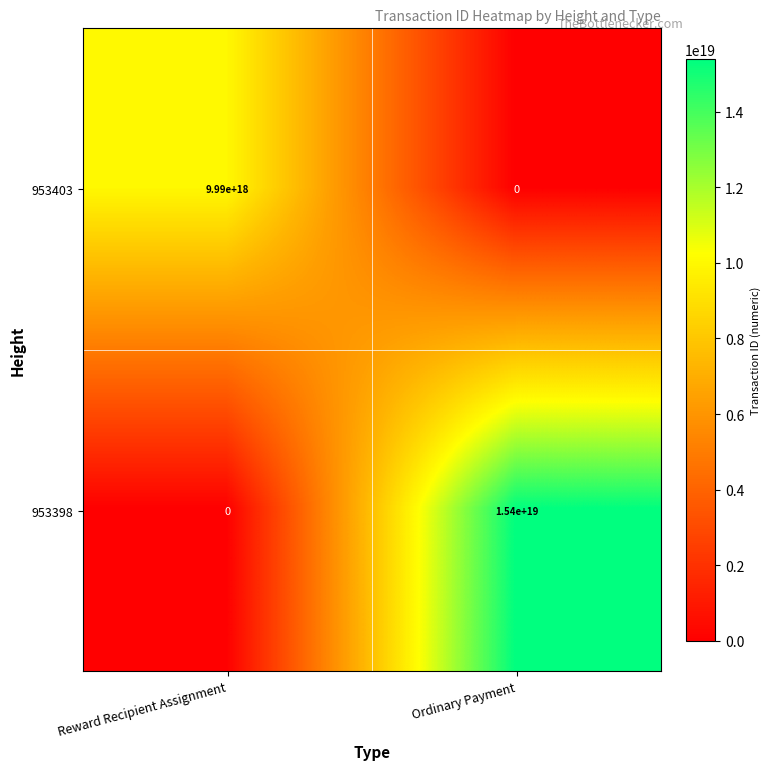

Is the value of 953403 at Ordinary Payment greater than the value of 953398 at Ordinary Payment?

No